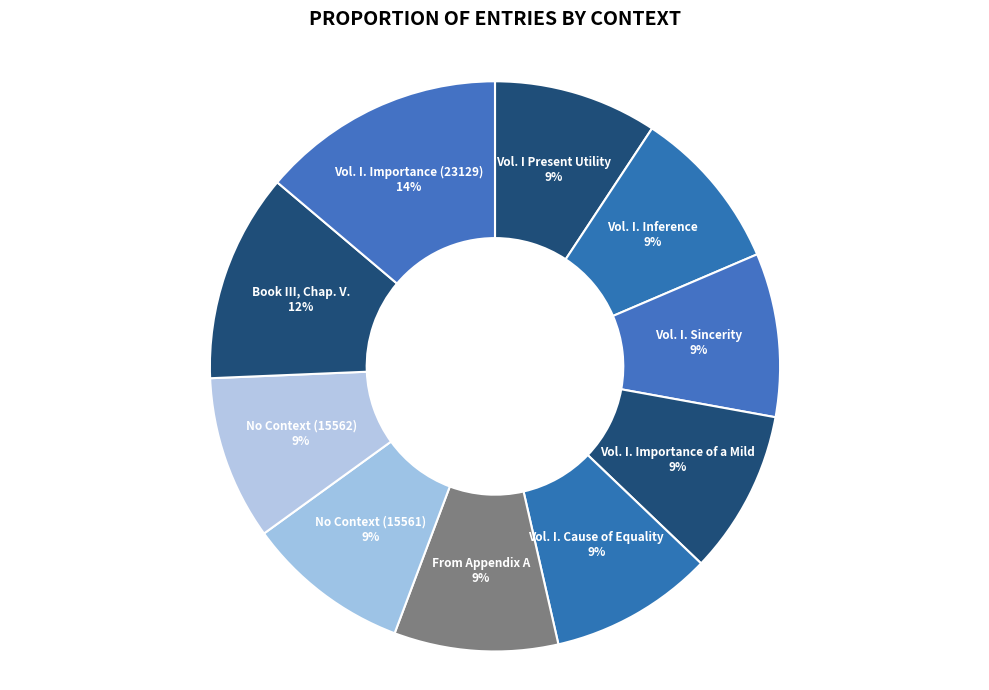

How many slices are in this pie chart?

10